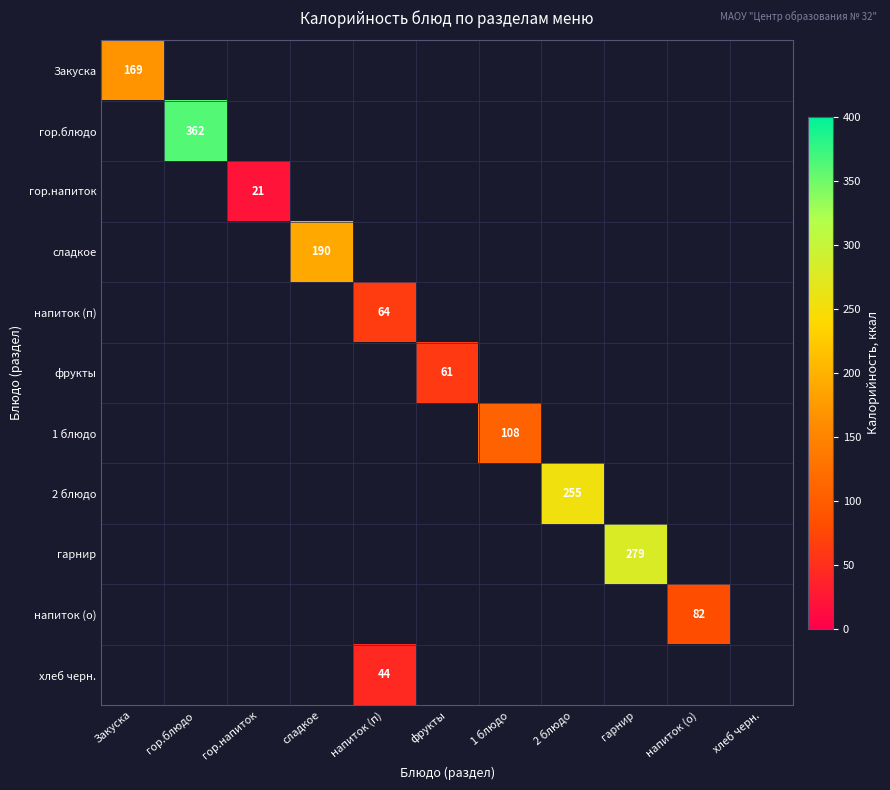

The value of напиток (п) at напиток (п) is 64. True or false?

True